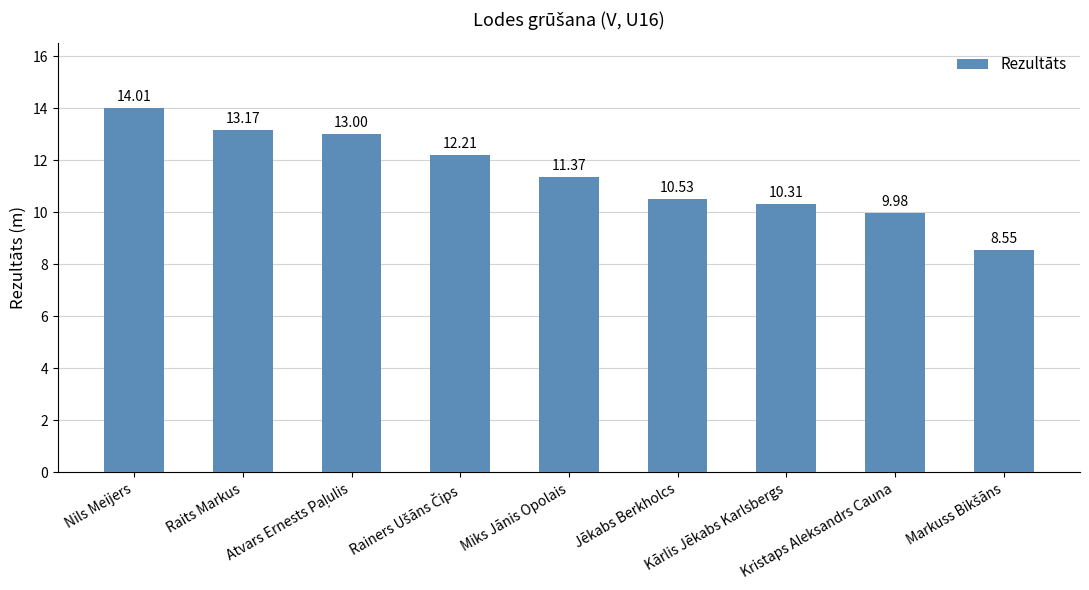

What is the sum of all values?

103.1